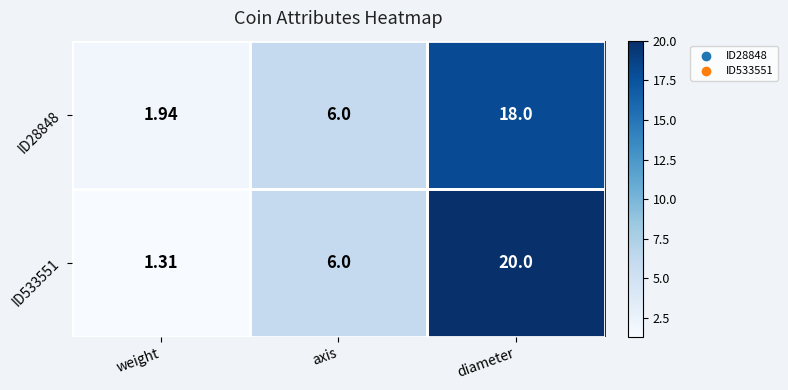

At which category does the chart reach its peak across all series?

diameter